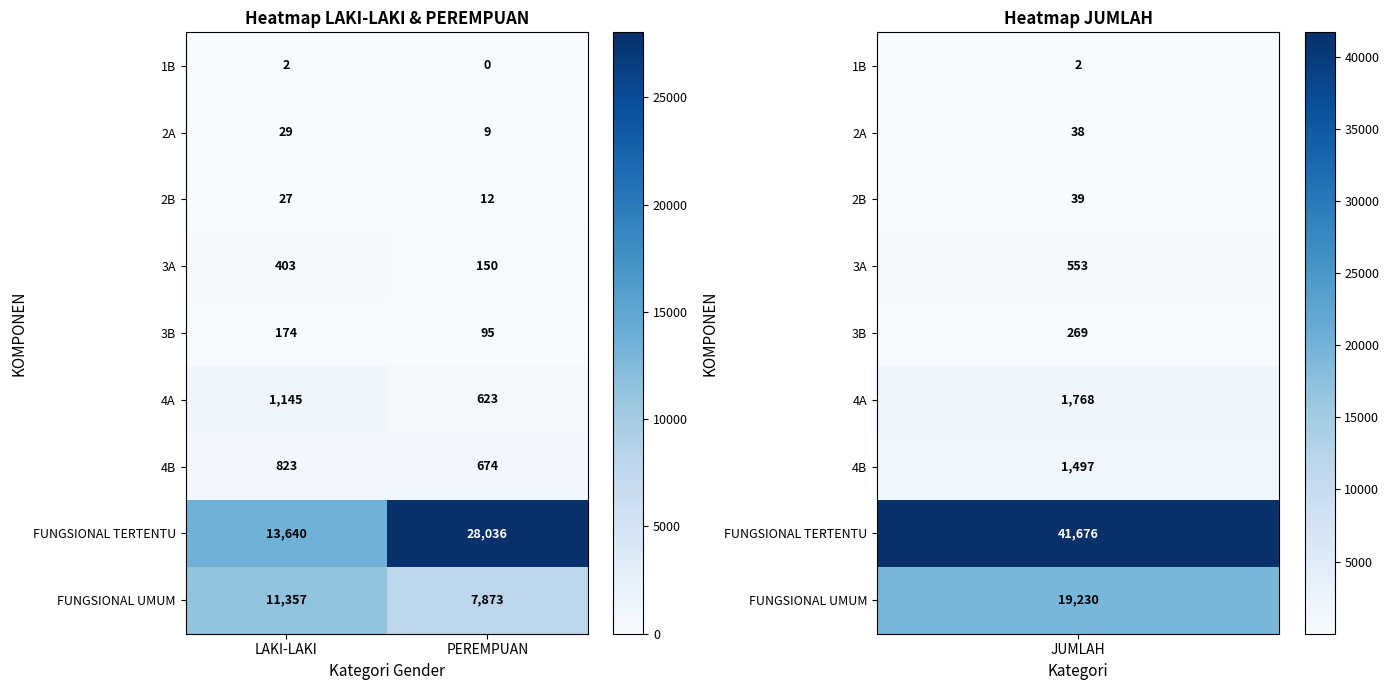

Rank the series at LAKI-LAKI from lowest to highest value.

1B, 2B, 2A, 3B, 3A, 4B, 4A, FUNGSIONAL UMUM, FUNGSIONAL TERTENTU